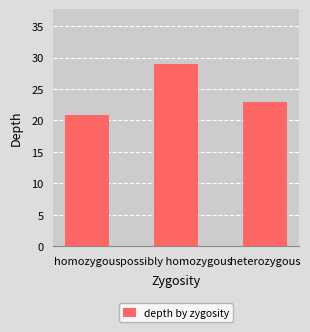

What is the approximate value at heterozygous?

23.0